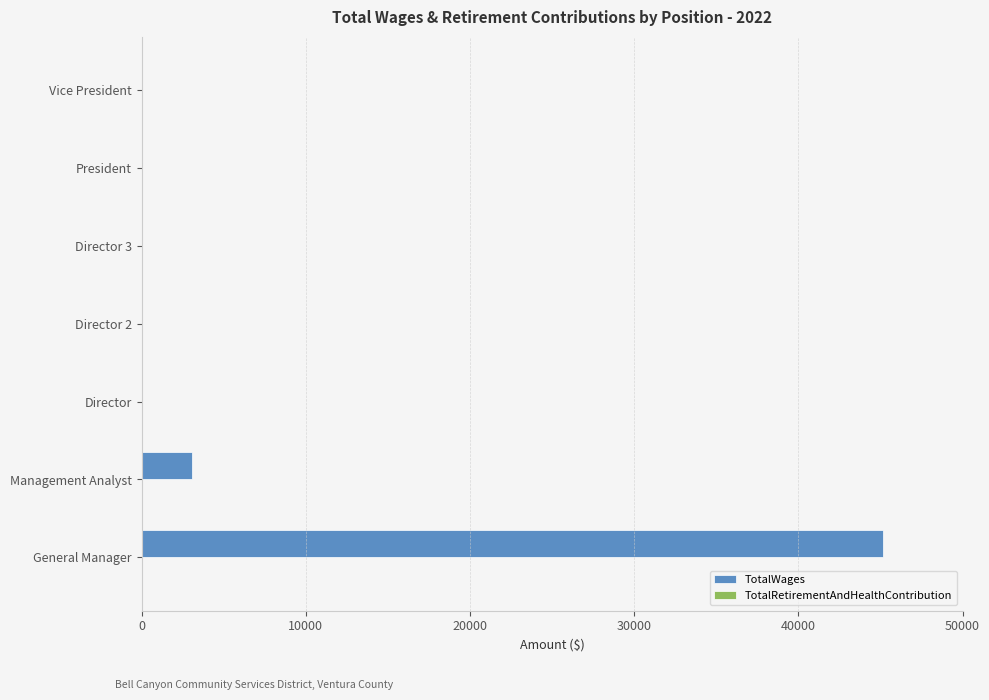

Is it true that the value at Director 2 is 0?

True